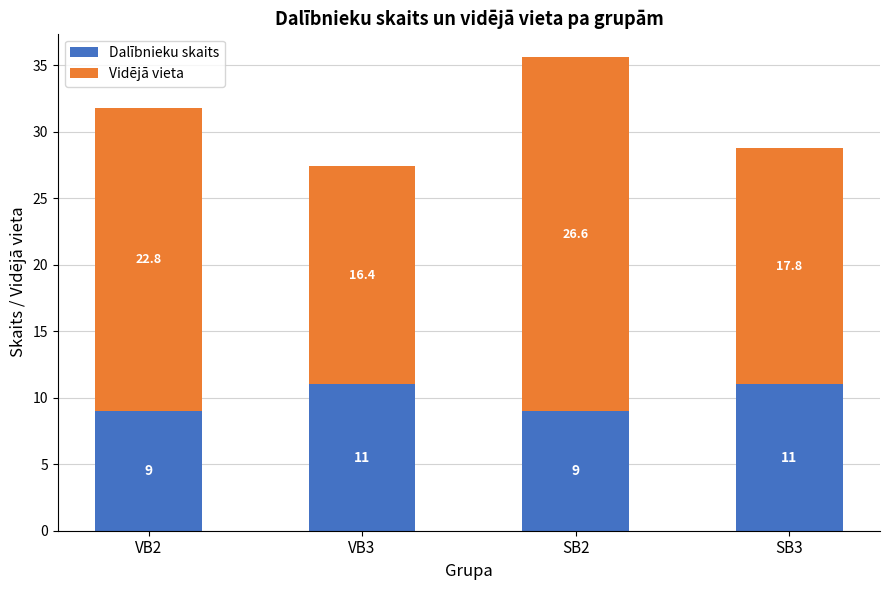

True or false: Dalībnieku skaits has a value of 11.0 at VB3.

True